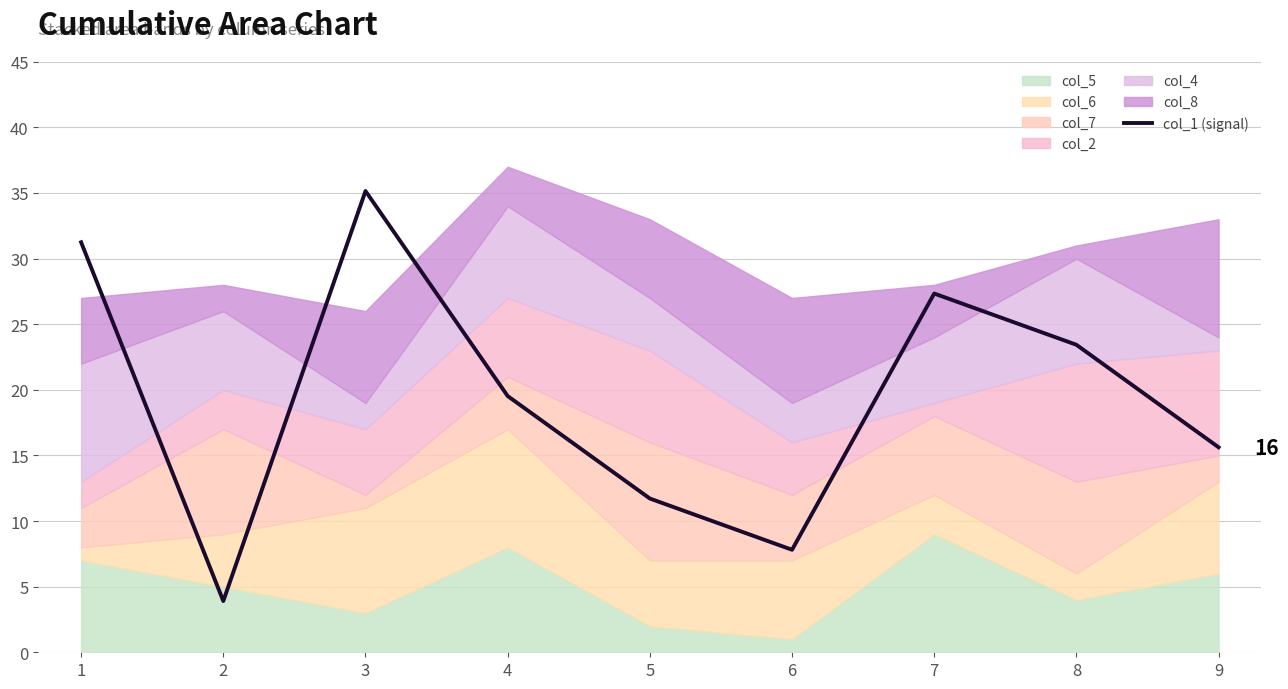

Reading right to left, what are all the values shown in this chart?

9=15.6	8=23.4	7=27.3	6=7.8	5=11.7	4=19.5	3=35.1	2=3.9	1=31.2